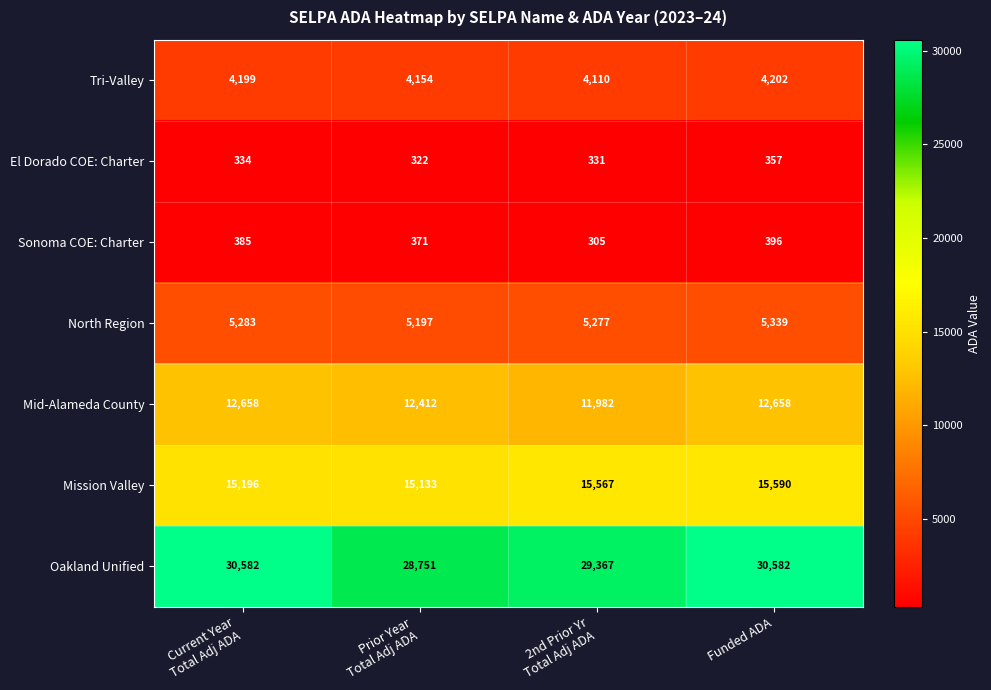

Which label corresponds to the smallest value in the chart?

2nd Prior Yr
Total Adj ADA